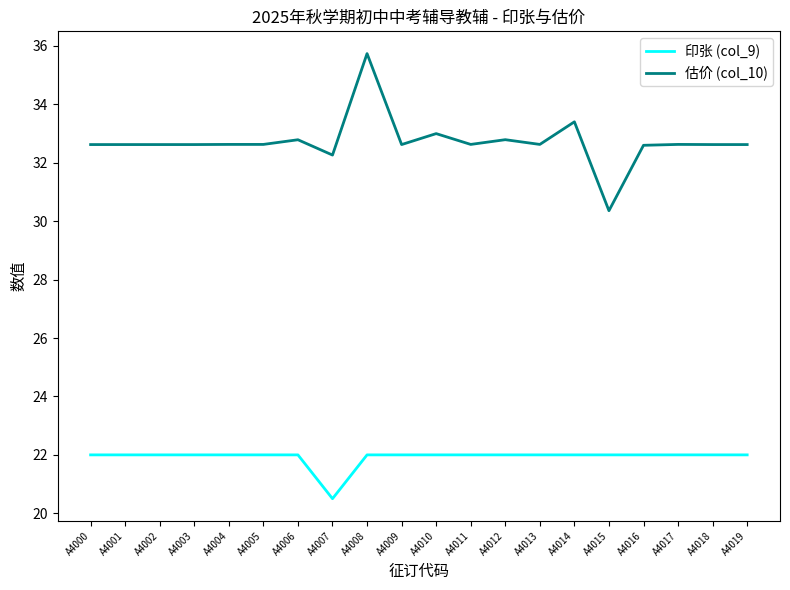

Count the number of categories in the chart.

20